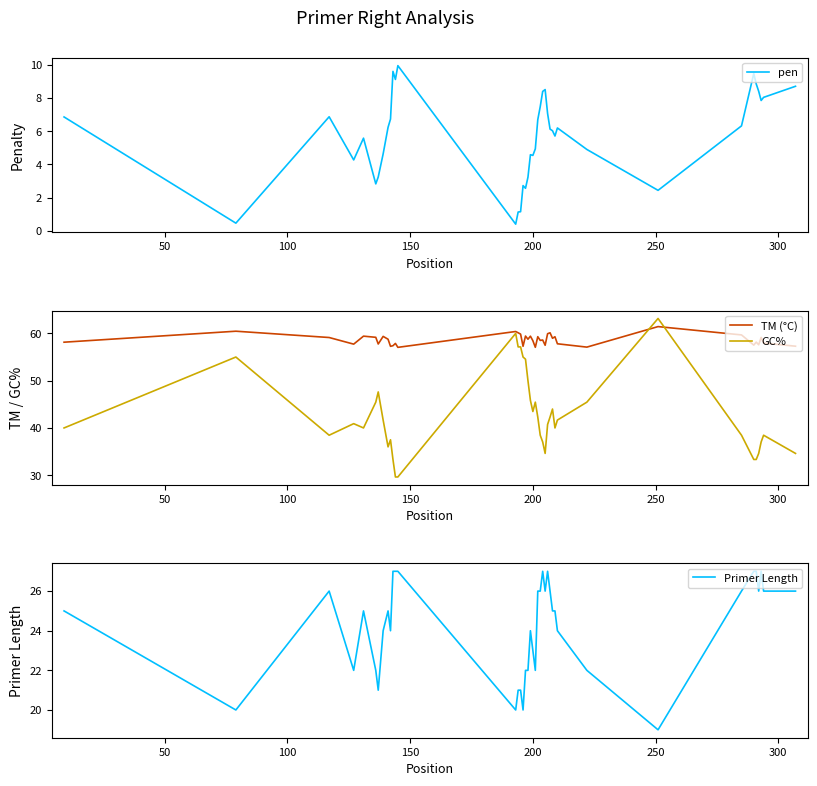

Does the chart display data point markers on the line(s)?

No